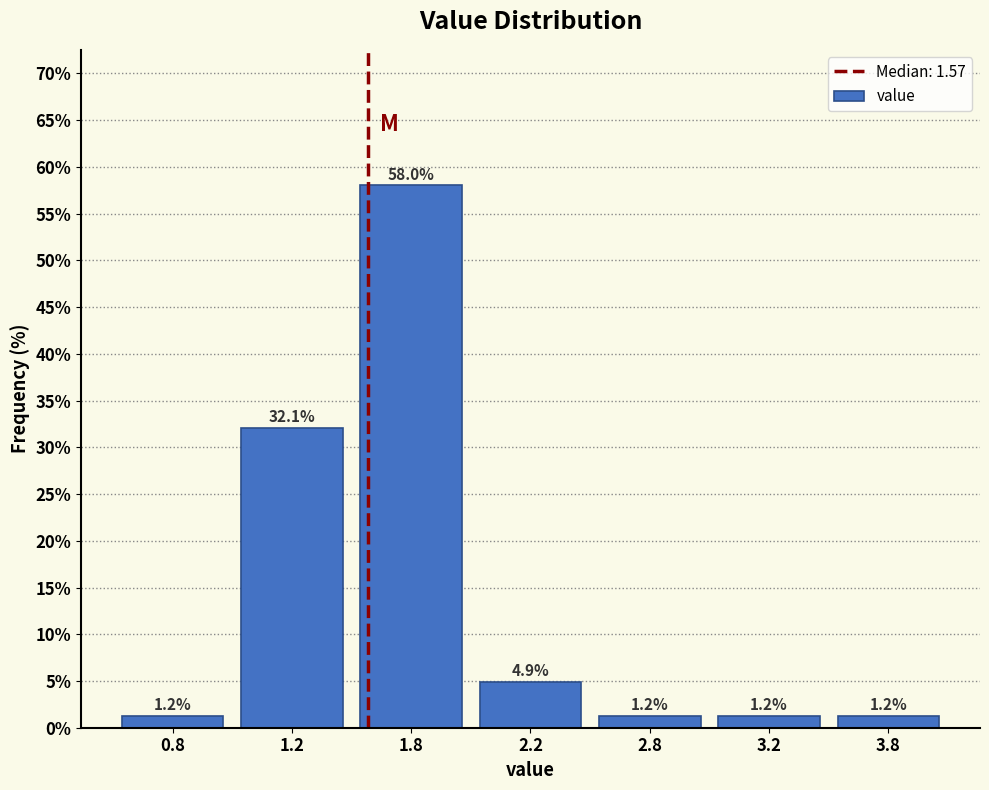

Reading left to right, transcribe all the data shown in this chart.

1.2	32.1	58.0	4.9	1.2	1.2	1.2